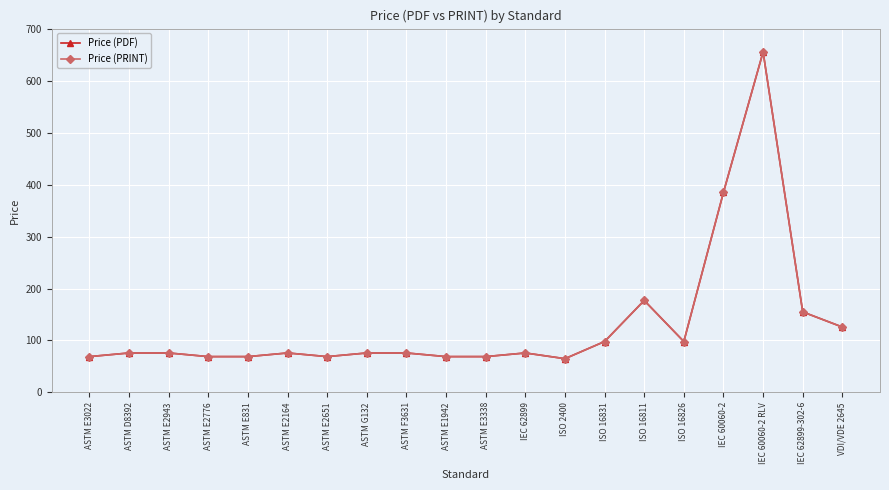

Does the chart have visible grid lines?

Yes